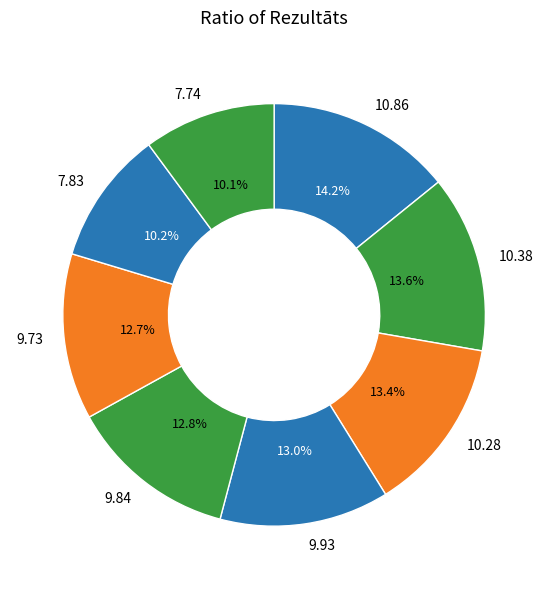

What is the largest slice in the pie chart?

10.86